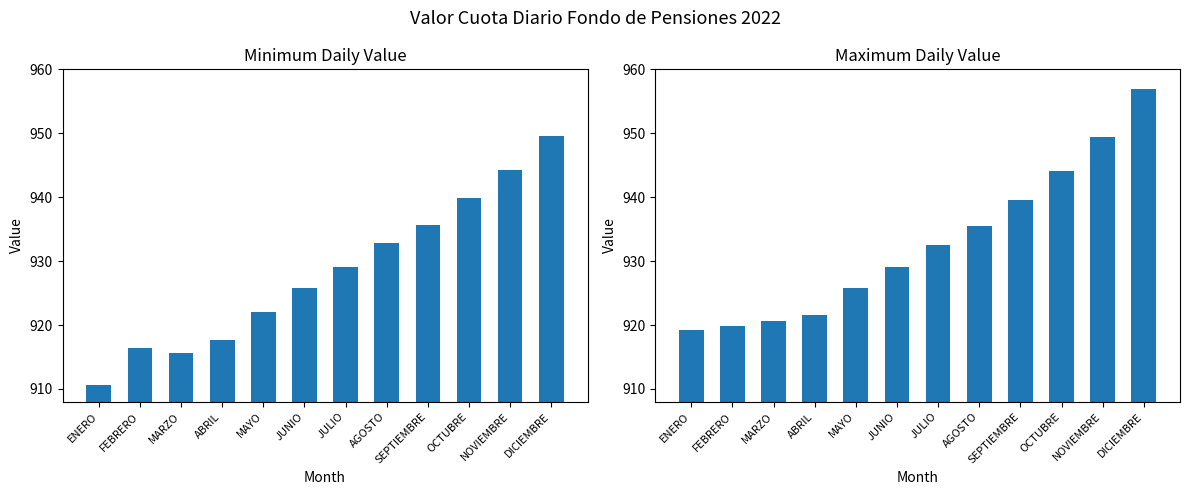

What is the sum of the Max Value values at JUNIO and DICIEMBRE?

1885.9